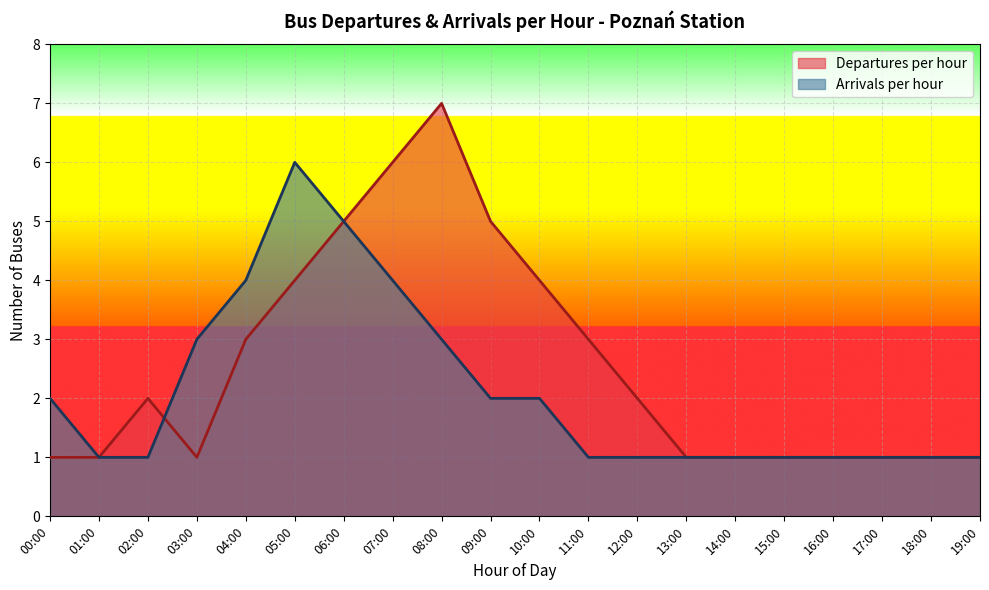

Which category has the lowest value across all series?

00:00